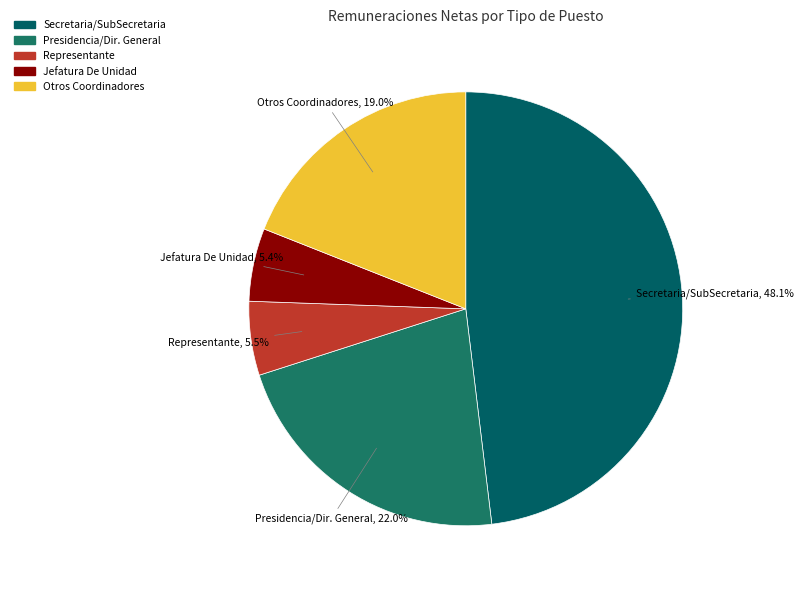

Is the sum of Secretaria/SubSecretaria and Otros Coordinadores greater than half?

Yes